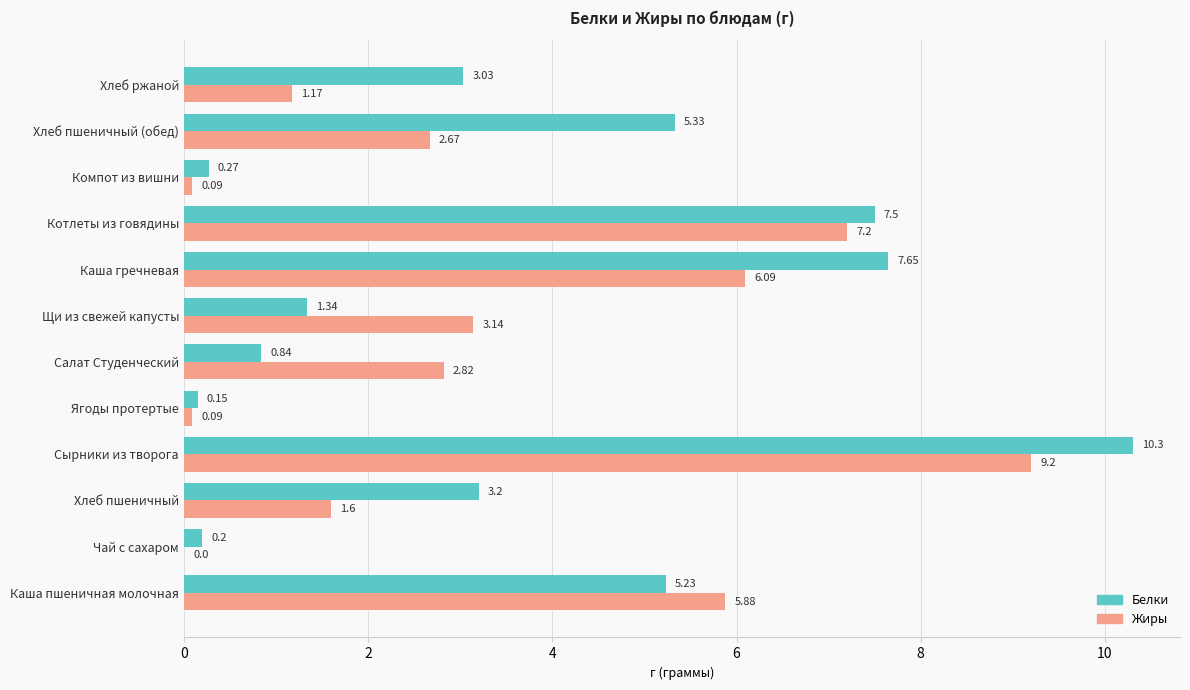

What is the total value across all series at Сырники из творога?

19.5